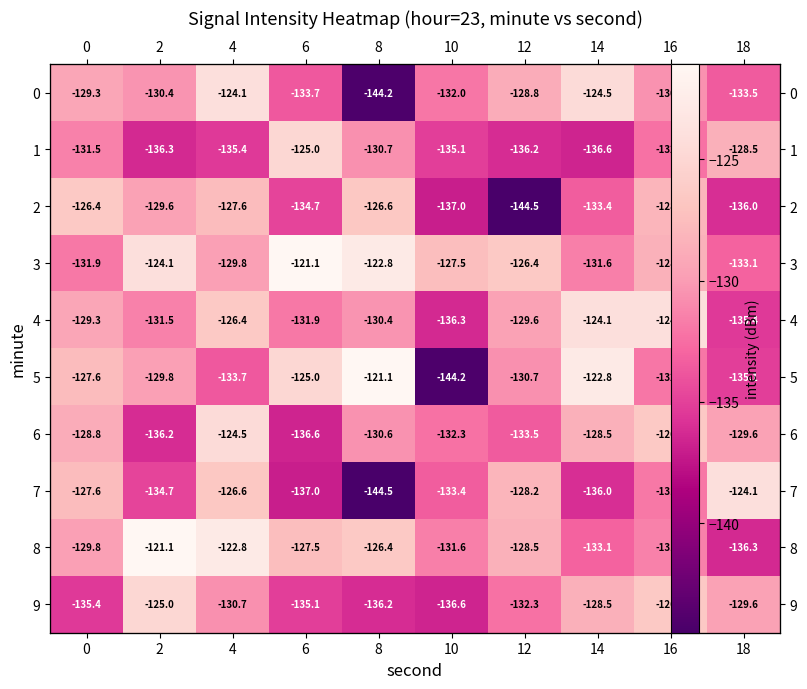

What is the difference between the 1 values at 16 and 4?

3.1